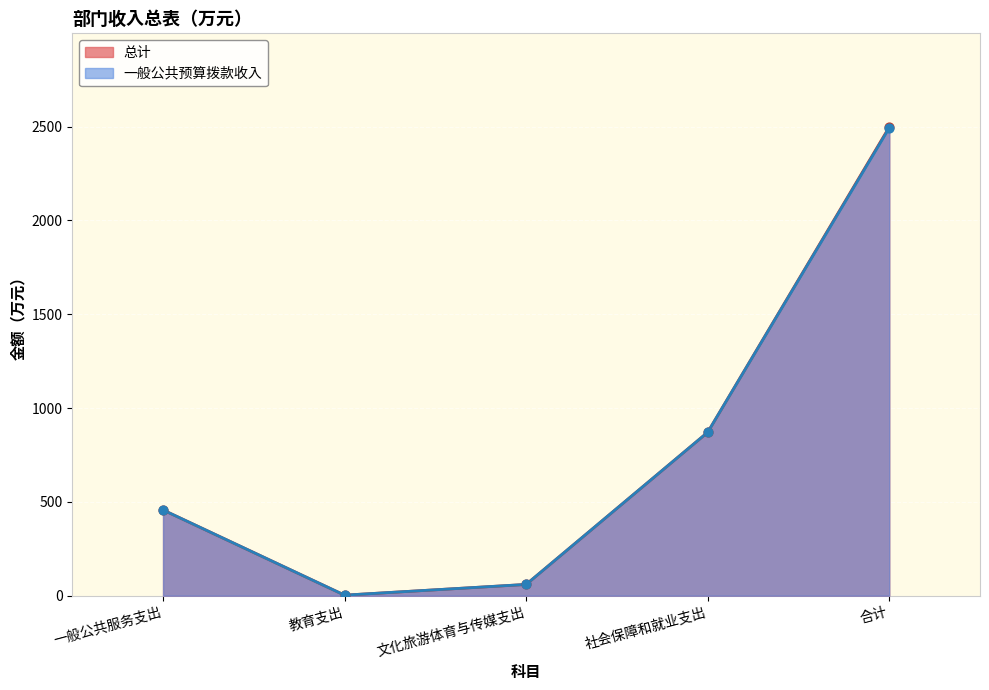

What are all the series names shown in the legend?

总计, 一般公共预算拨款收入